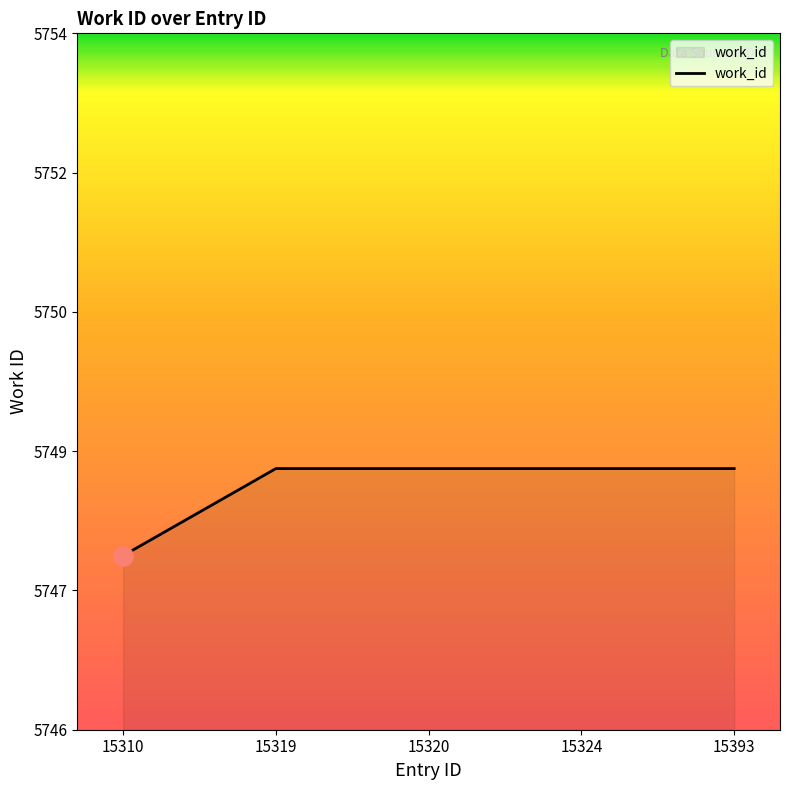

What is the sum of the values at 15320 and 15310?

11497